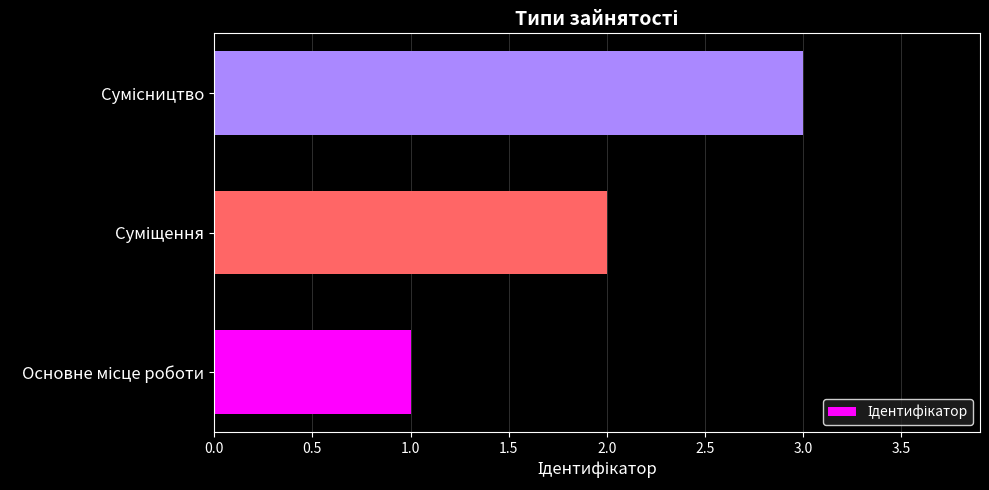

How many bars are there in total?

3